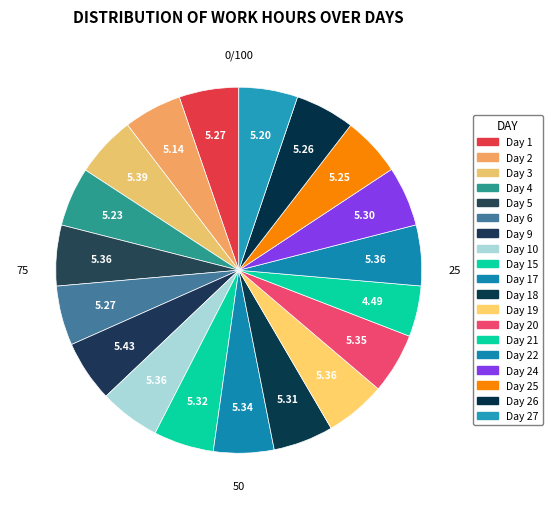

Count the number of slices in the pie.

19